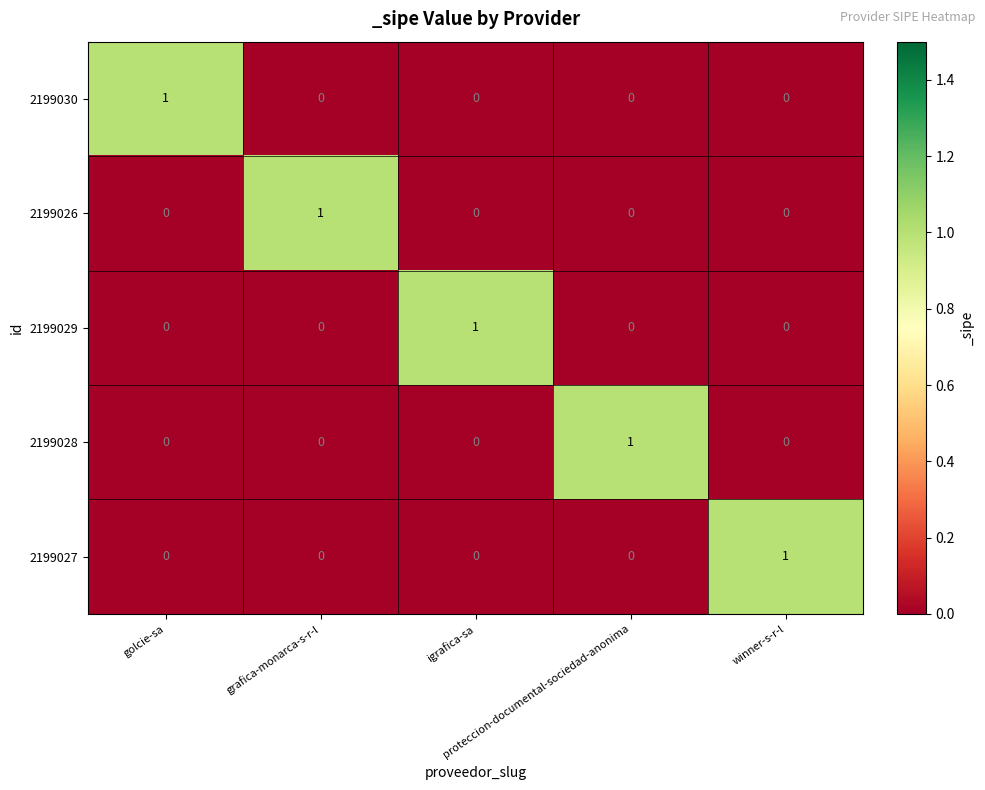

How many 2199027 values are between 0 and 1?

5